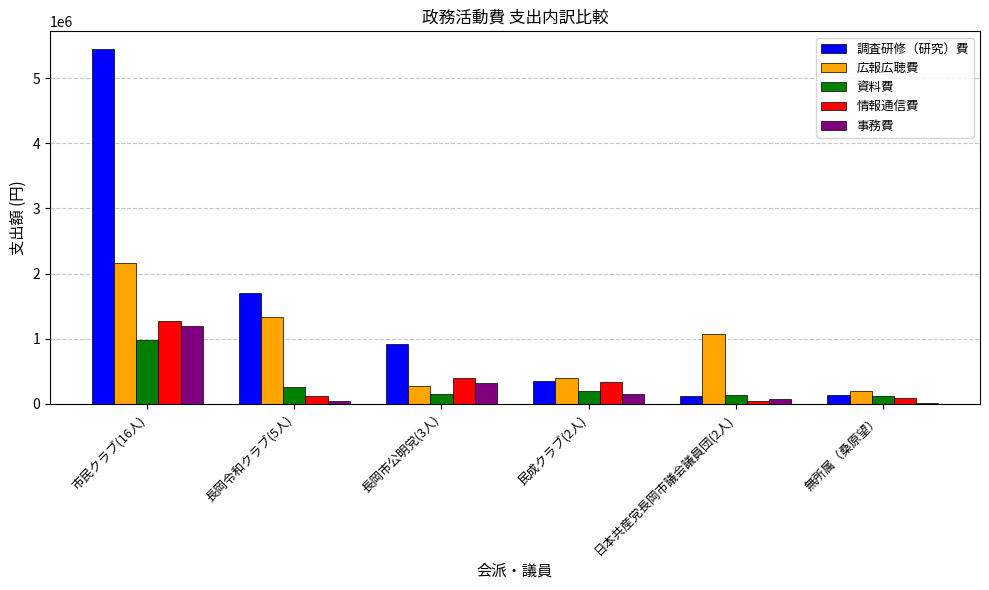

Which series has the widest spread of values?

調査研修（研究）費